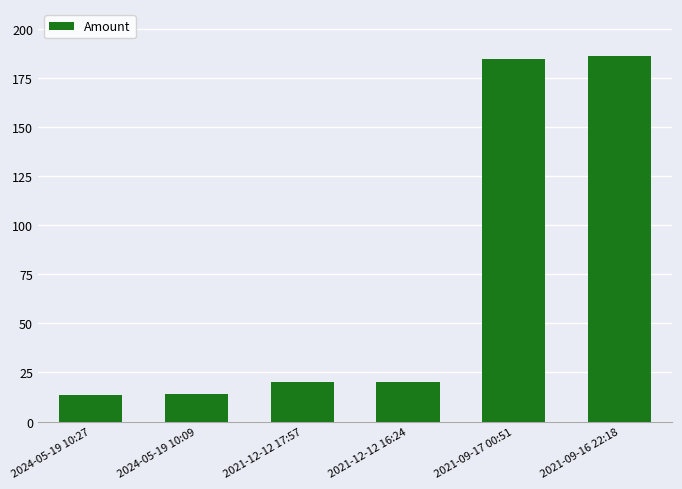

What is the smallest value displayed?

13.5